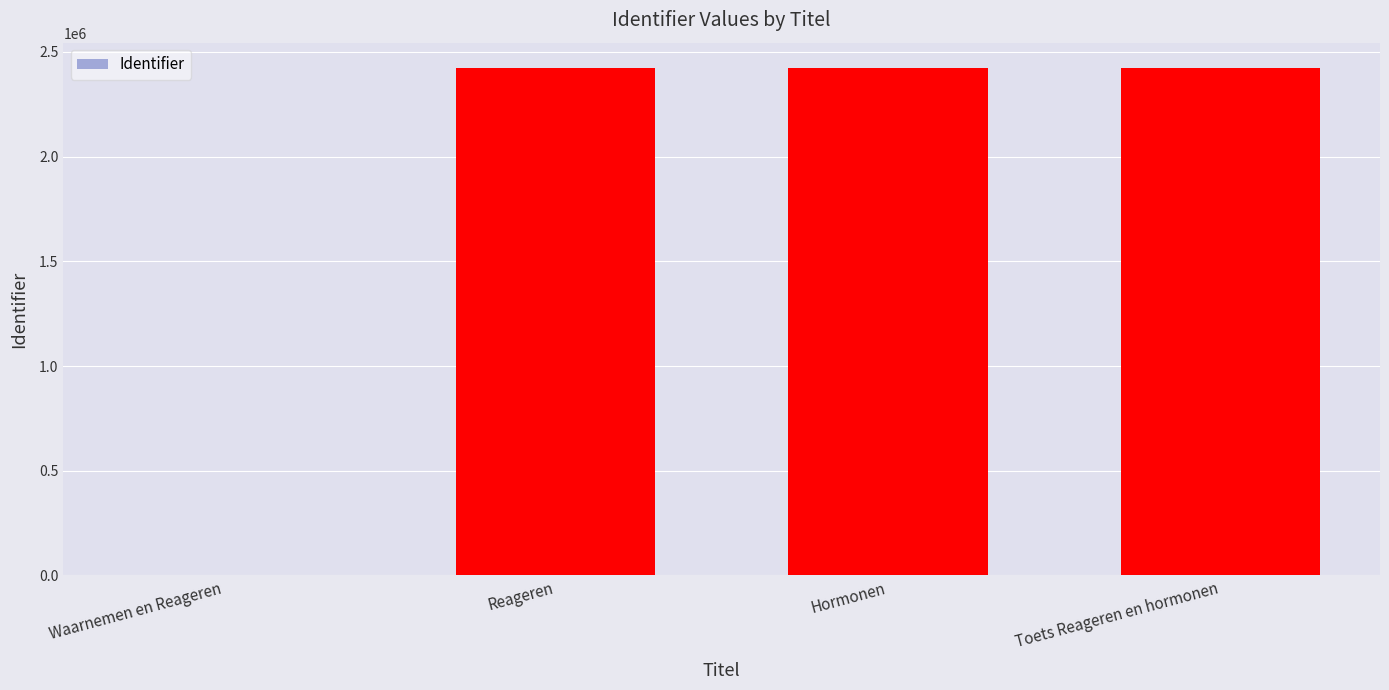

What is the sum of all values?

7269996